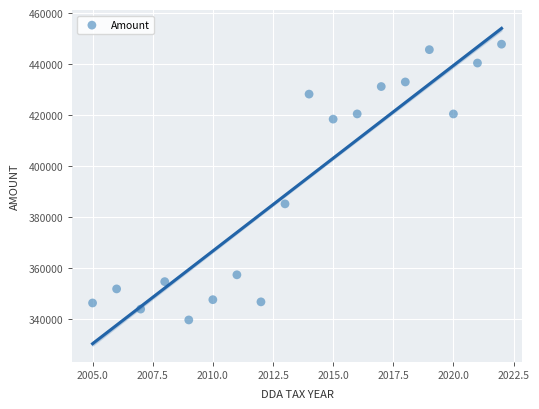

What Y value in the scatter plot is closest to 393687?

385122